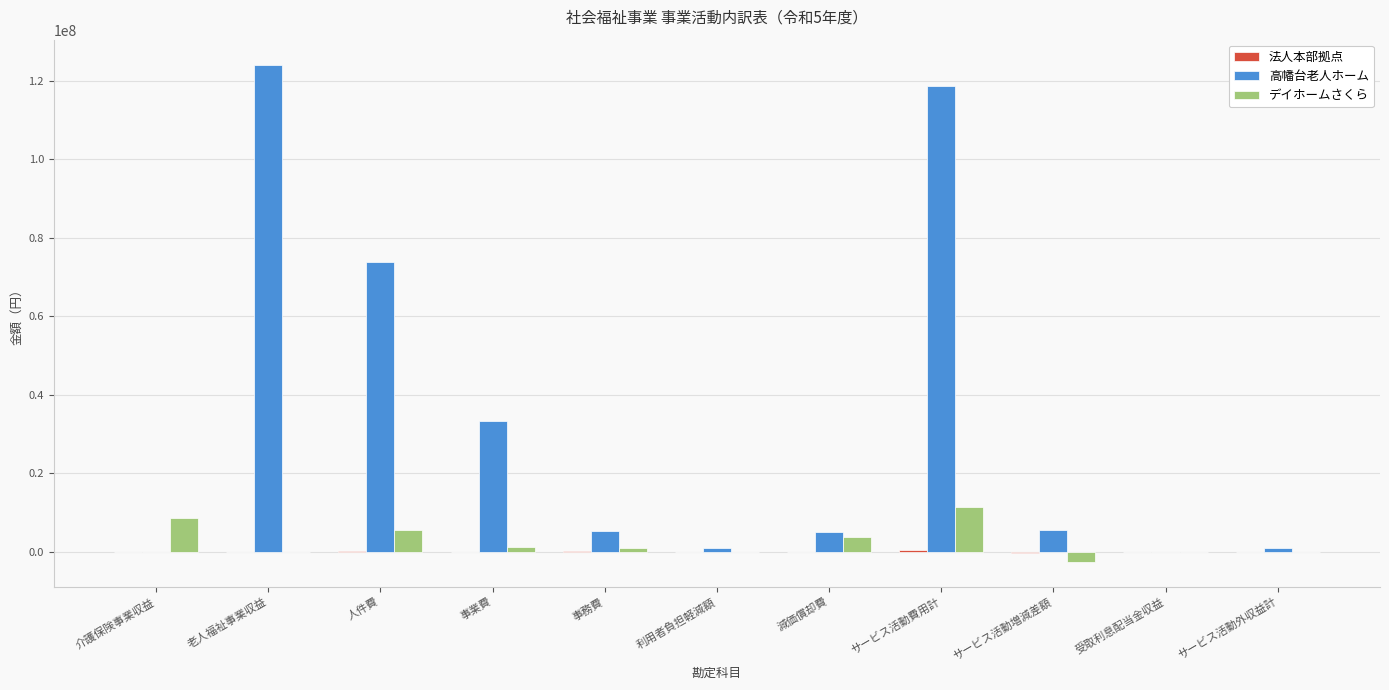

Does the chart contain stacked bars?

No